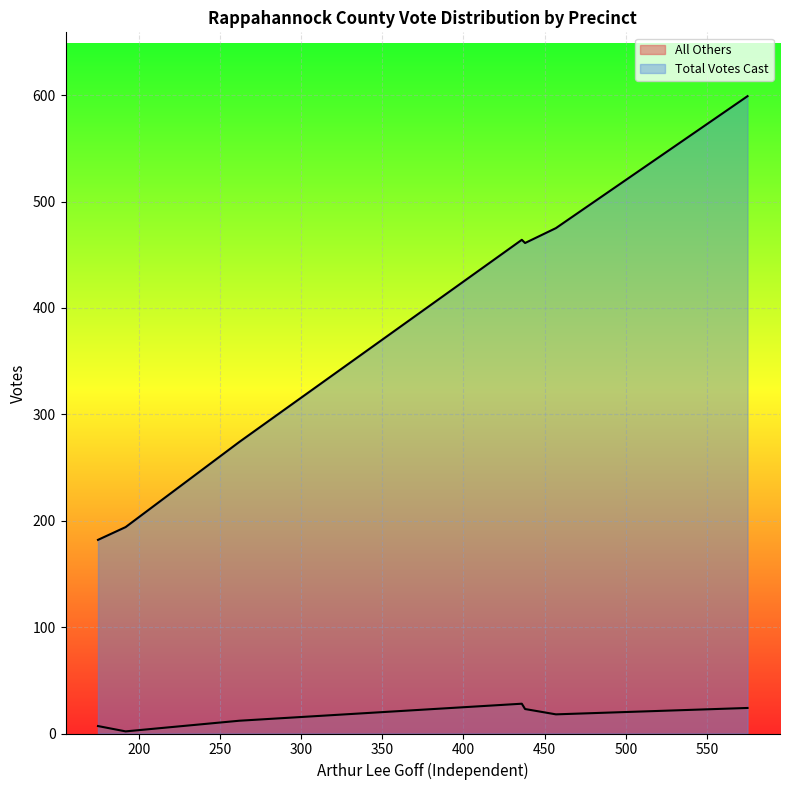

Rank the series by their average value, from lowest to highest.

All Others, Total Votes Cast